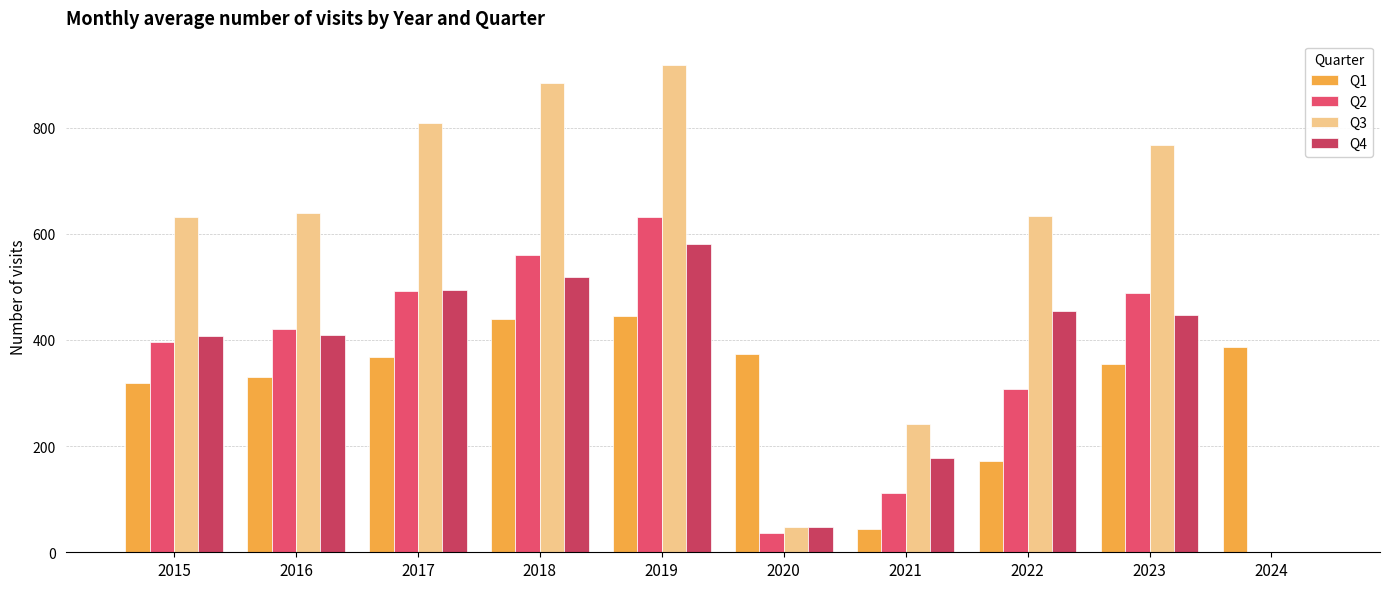

Reading right to left, extract all data points from this chart.

Q1: 2024=385.8	2023=355.2	2022=172.4	2021=43.4	2020=373.5	2019=444.5	2018=439.7	2017=367.2	2016=329.6	2015=318.8
Q2: 2024=0.0	2023=487.9	2022=307.4	2021=111.3	2020=36.2	2019=632.0	2018=559.5	2017=491.5	2016=419.9	2015=395.1
Q3: 2024=0.0	2023=766.2	2022=633.3	2021=241.4	2020=46.7	2019=917.7	2018=883.2	2017=808.6	2016=639.6	2015=630.6
Q4: 2024=0.0	2023=447.8	2022=454.8	2021=177.7	2020=48.1	2019=581.0	2018=518.8	2017=493.6	2016=408.4	2015=407.5